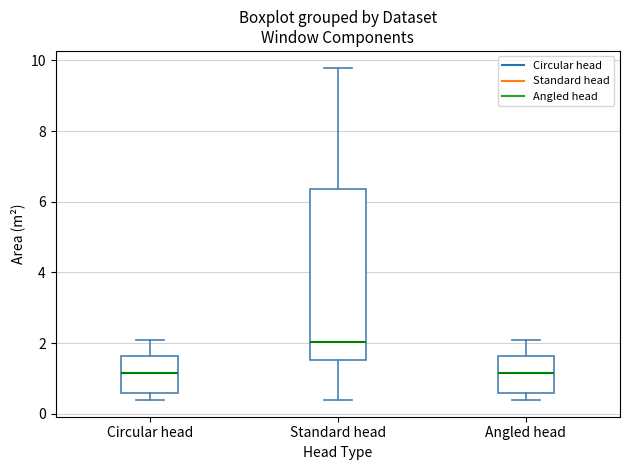

Comparing the boxes themselves (not the whiskers), which one is the tallest?

Standard head